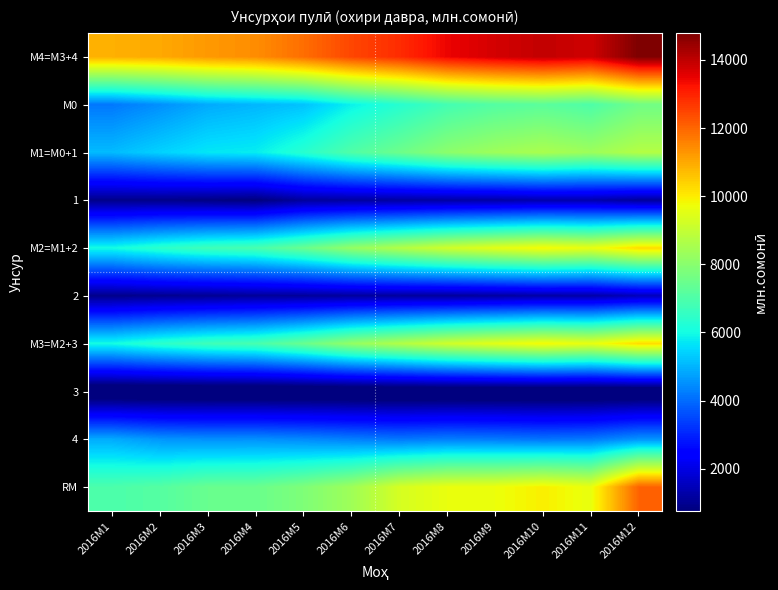

What is the total value across all series at 2016M7?

59886.7